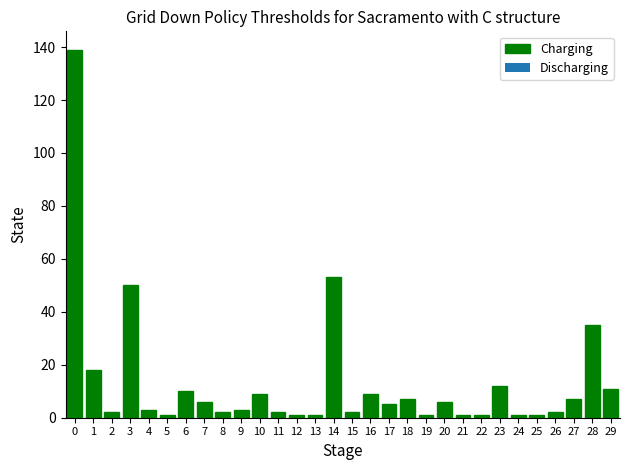

True or false: the data shows 6 at 20.

True